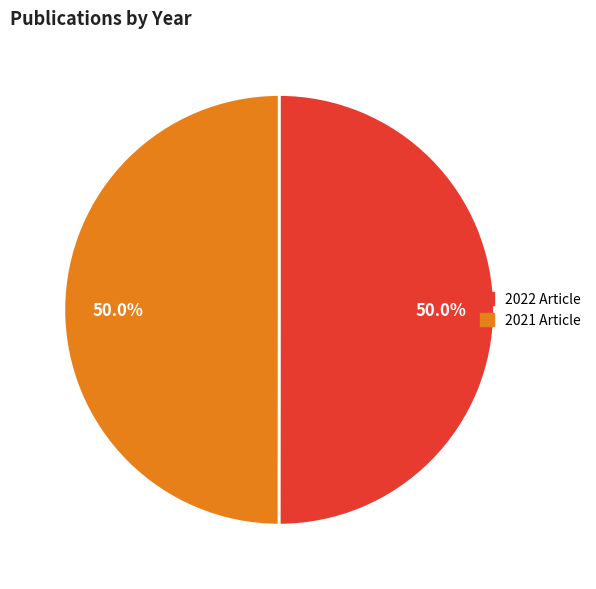

Combined, do 2022 Article and 2021 Article account for over 50%?

Yes